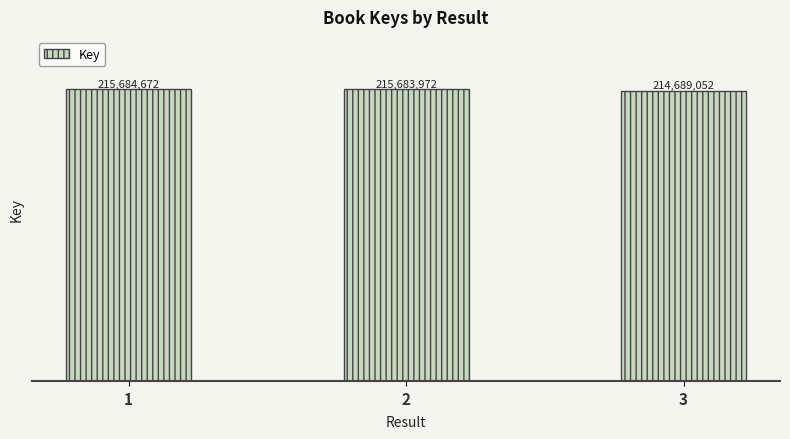

The value at 1 is 215684672. True or false?

True